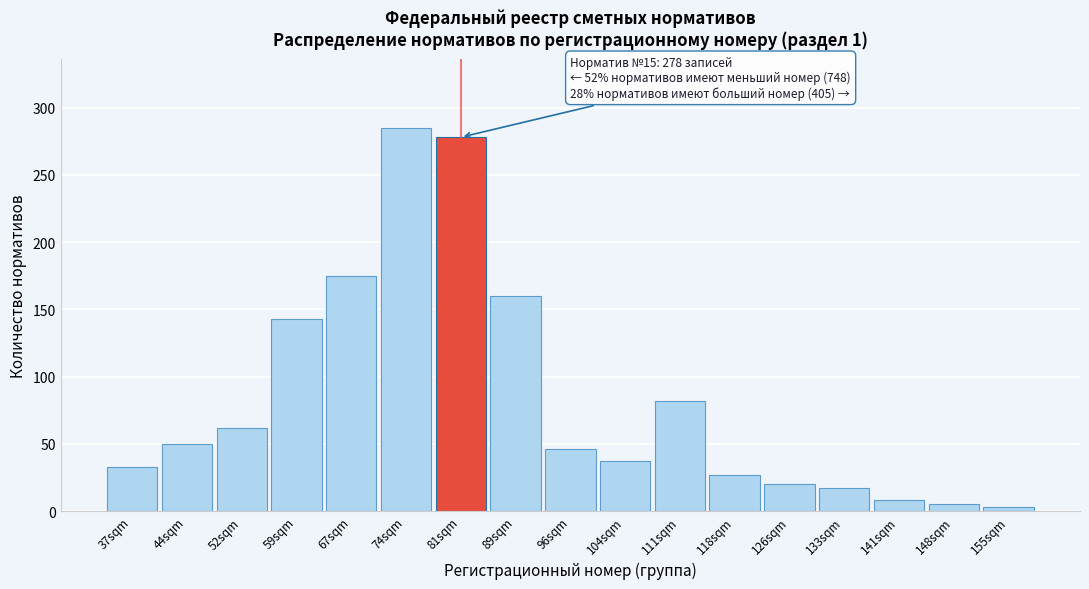

Reading left to right, list all the values displayed in this chart.

37sqm=33	44sqm=50	52sqm=62	59sqm=143	67sqm=175	74sqm=285	81sqm=278	89sqm=160	96sqm=46	104sqm=37	111sqm=82	118sqm=27	126sqm=20	133sqm=17	141sqm=8	148sqm=5	155sqm=3